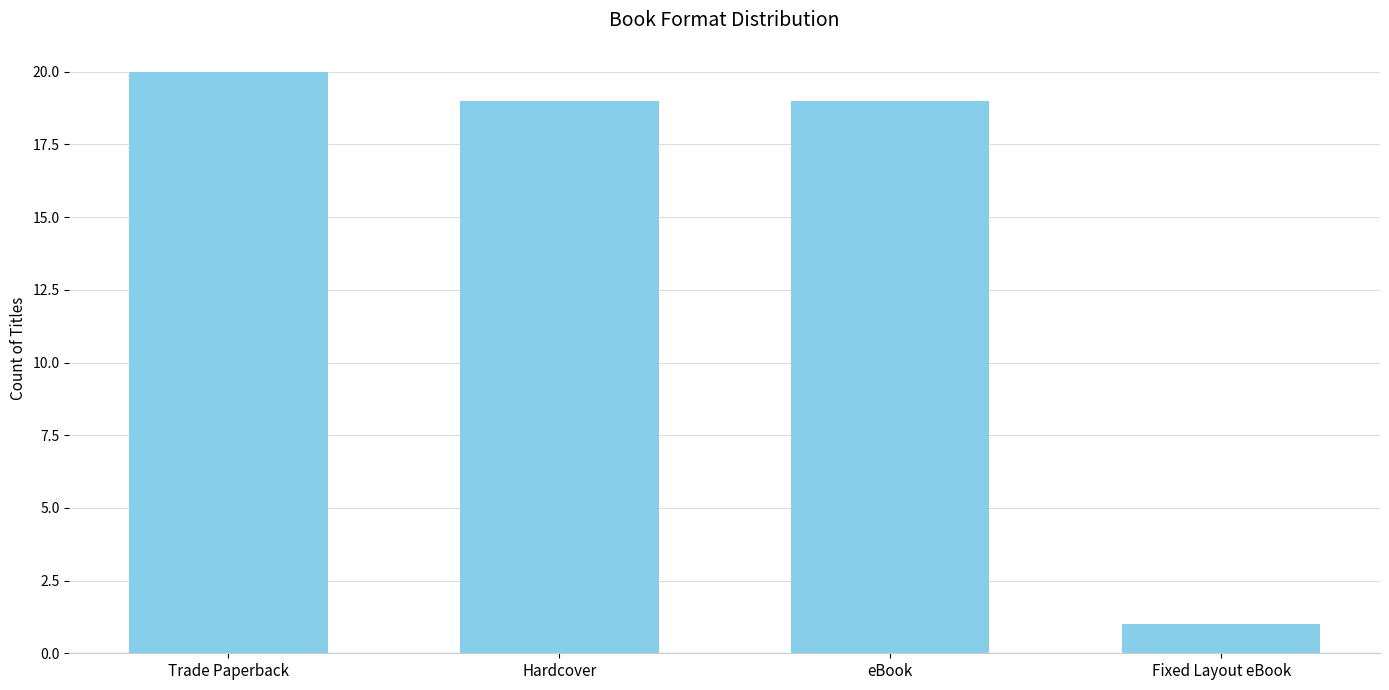

What is the difference between the second highest and minimum values?

18